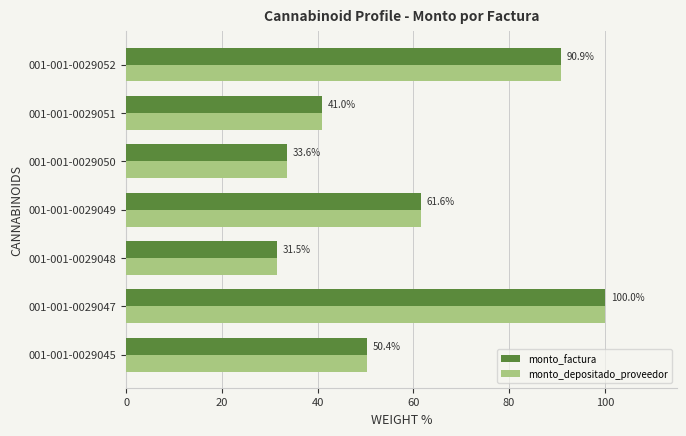

What is the smallest value displayed?

31.5